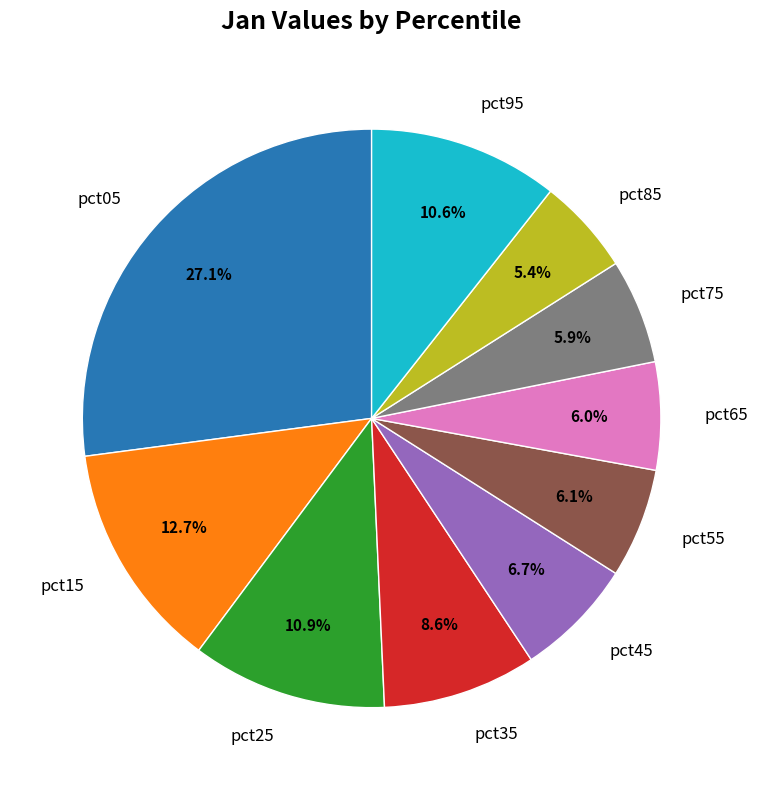

To the nearest percent, what is the difference between the pct75 and pct35 slice percentages?

3%